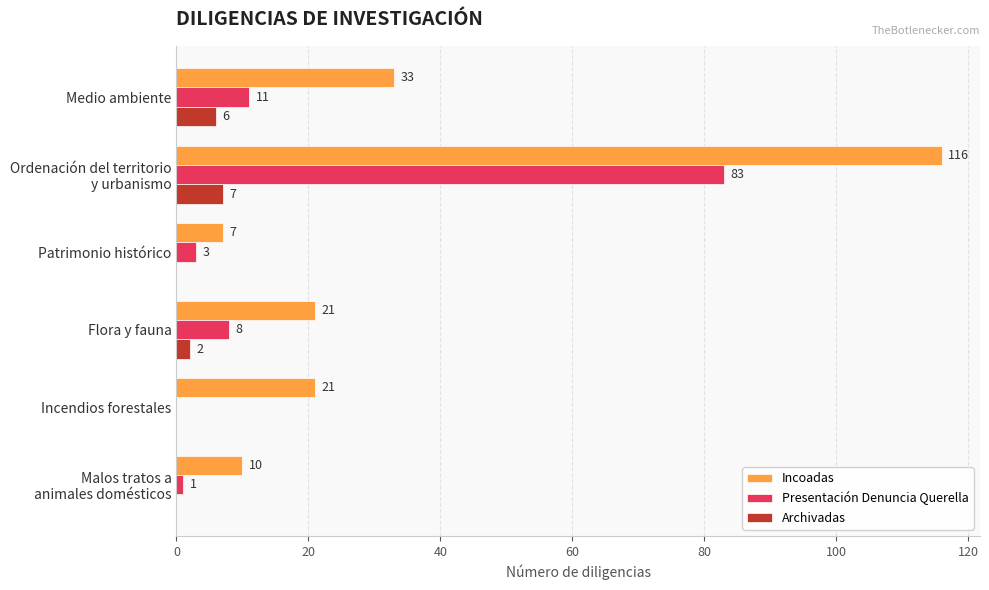

What is the sum of all Incoadas values?

208